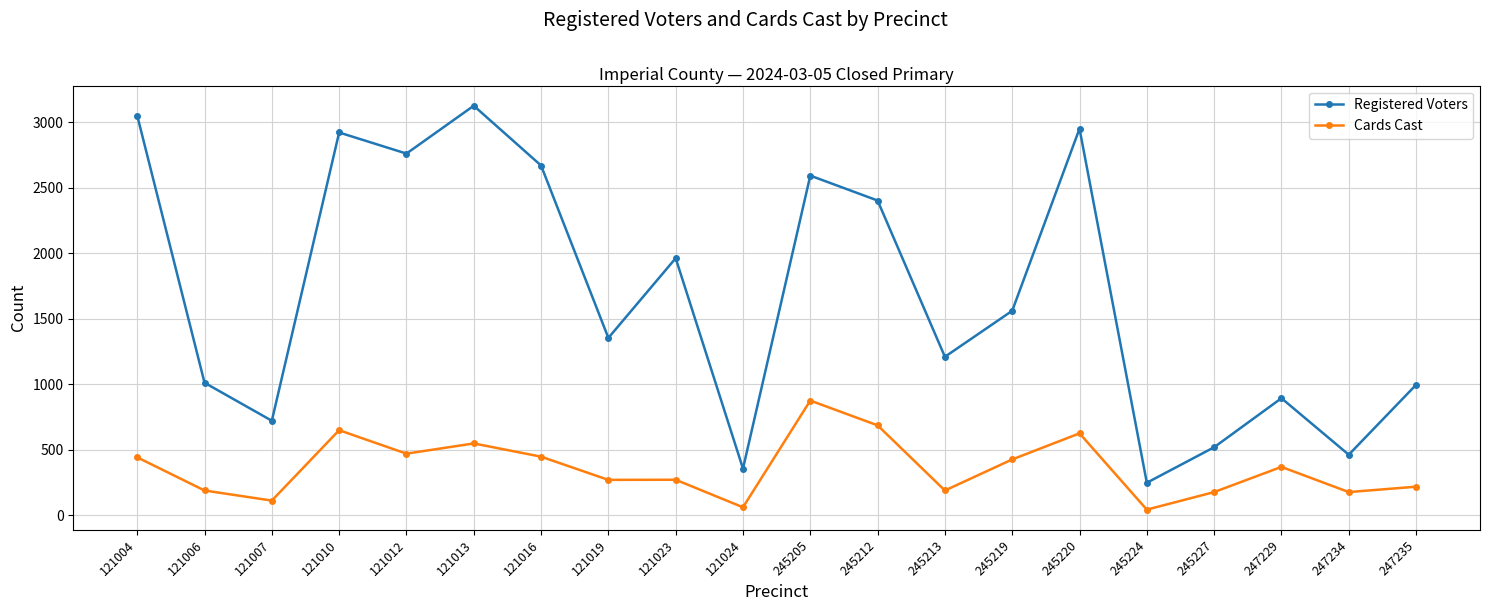

How many lines are shown in the chart?

2